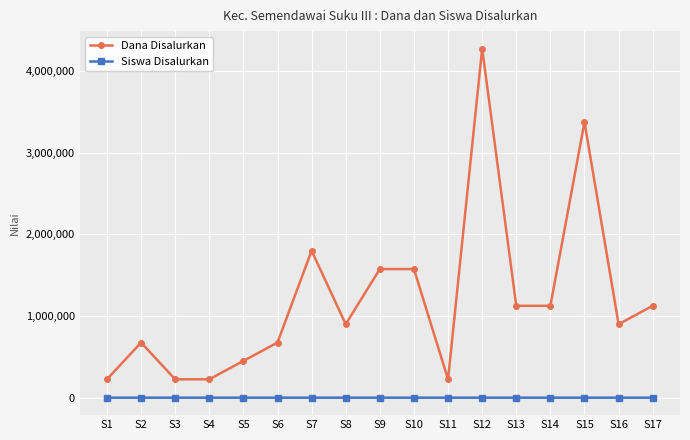

What is the total value across all series at S8?

900004